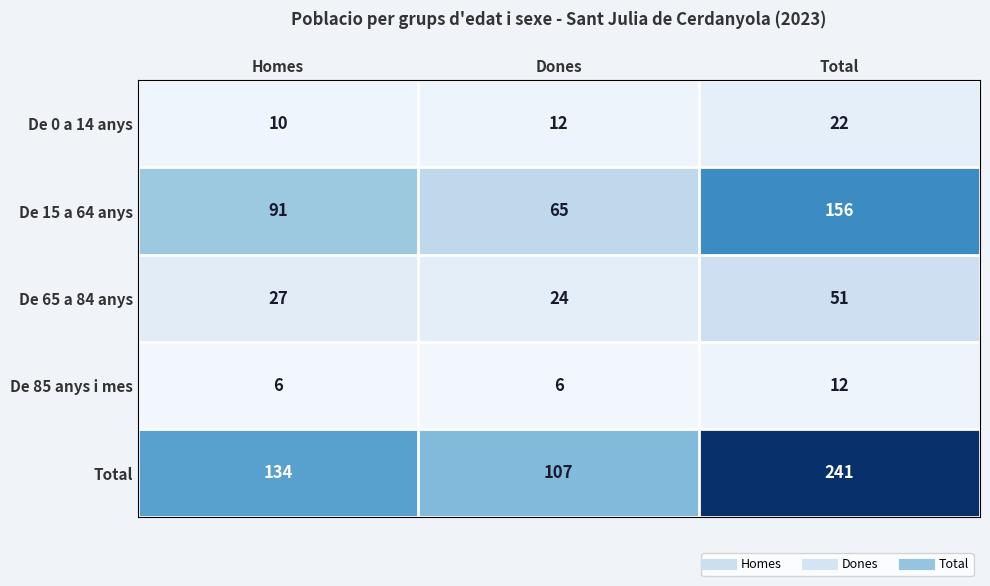

True or false: De 0 a 14 anys has a value of 10 at Homes.

True